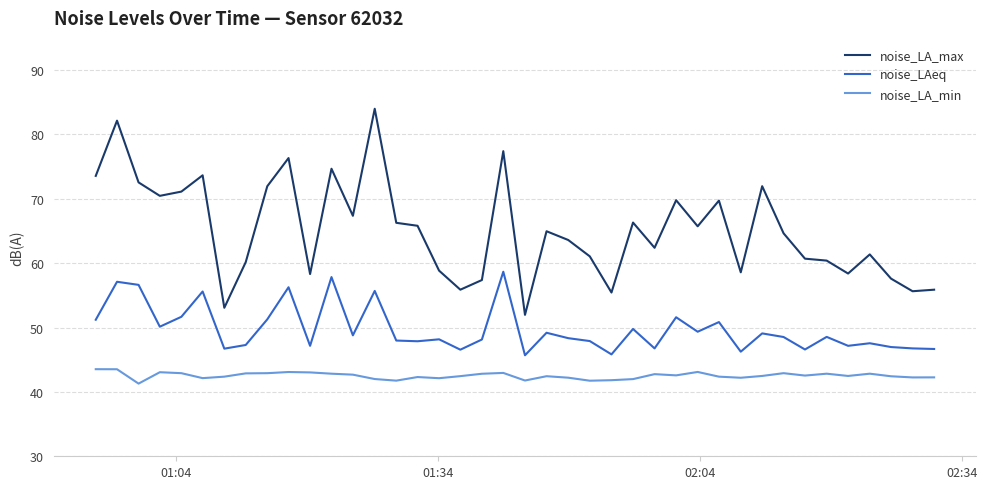

List the series in order of their peak value, lowest first.

noise_LA_min, noise_LAeq, noise_LA_max